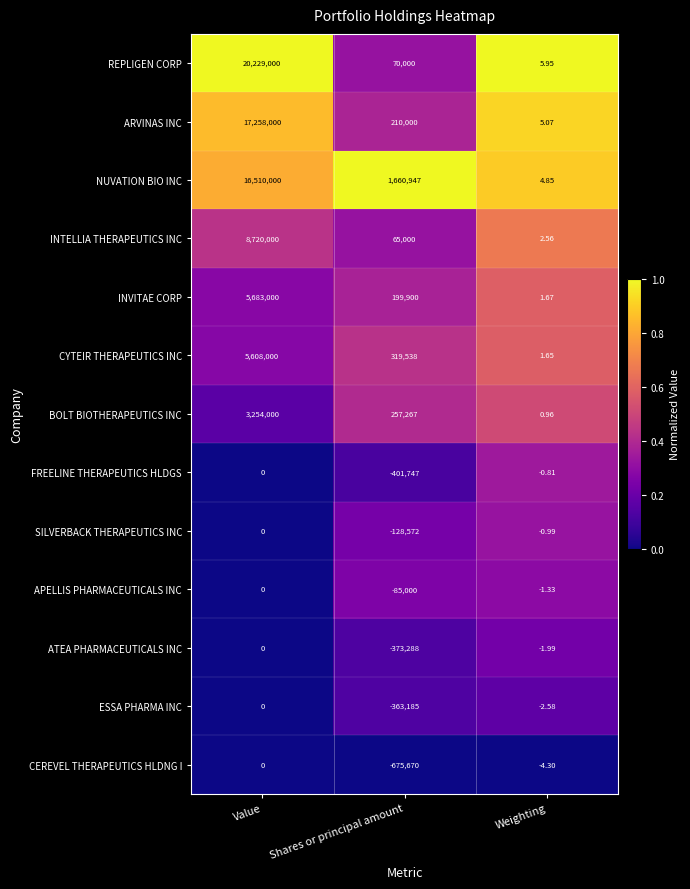

Which label corresponds to the smallest value in the chart?

Shares or principal amount